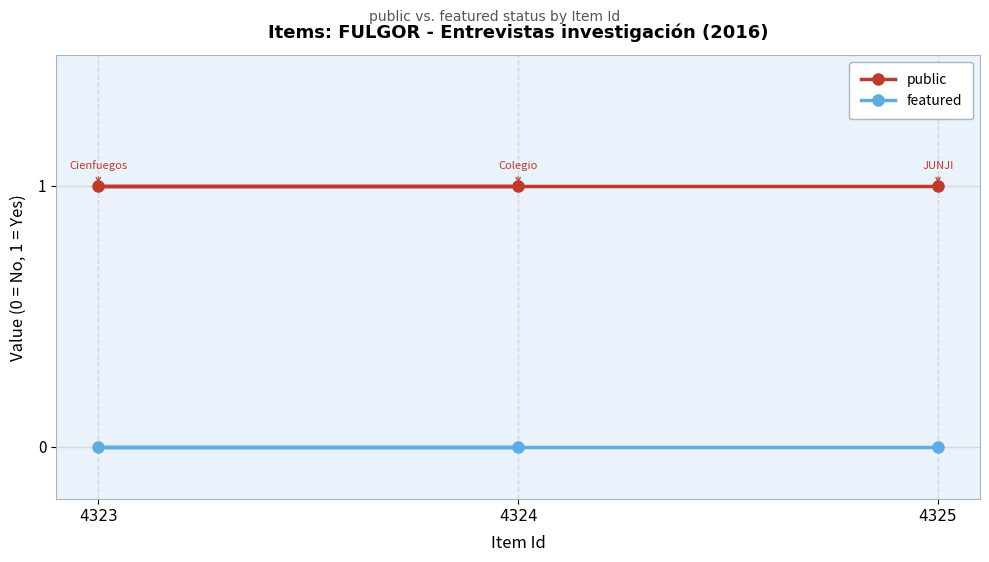

What is the value of the public point at the 3rd from the left?

1